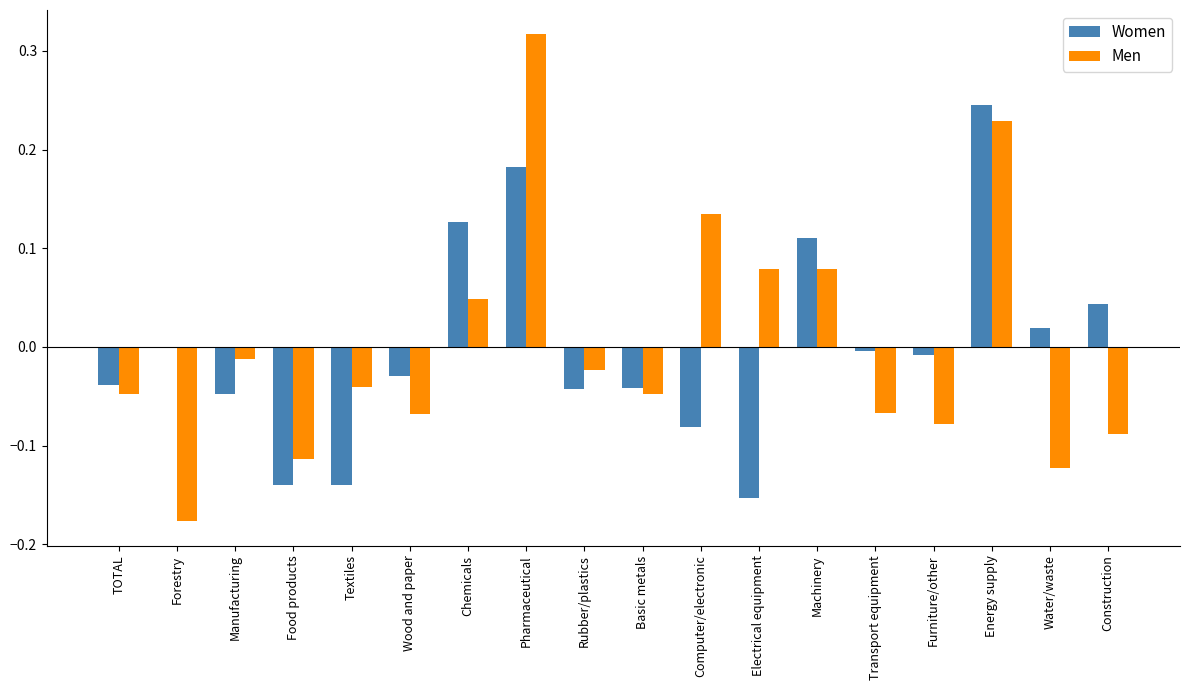

What is the total value across all series at Food products?

-0.3